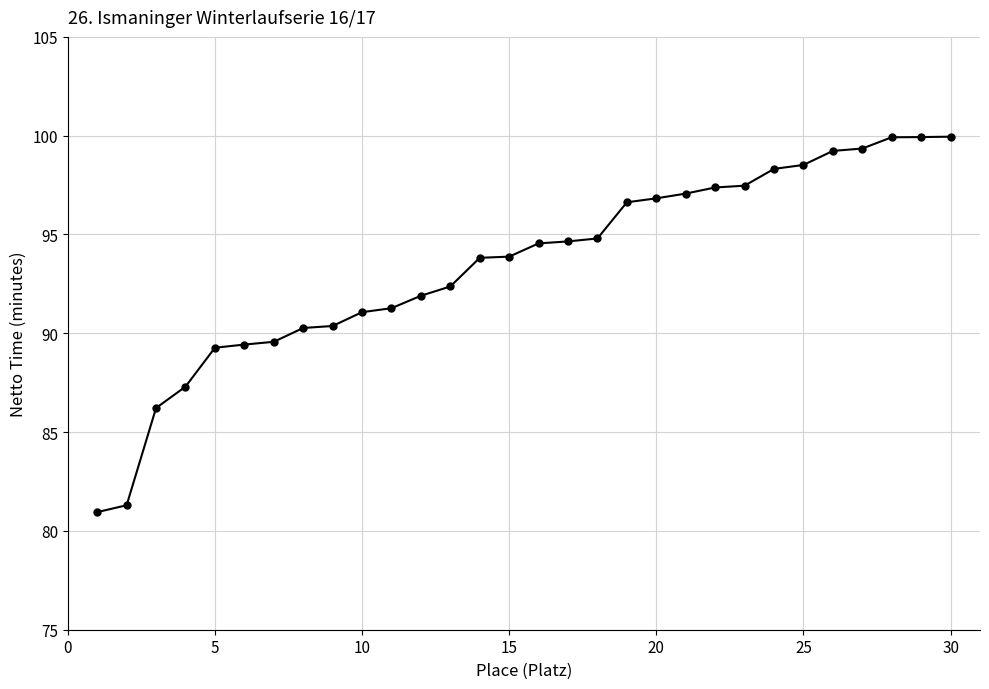

What is the minimum value shown in the chart?

81.0